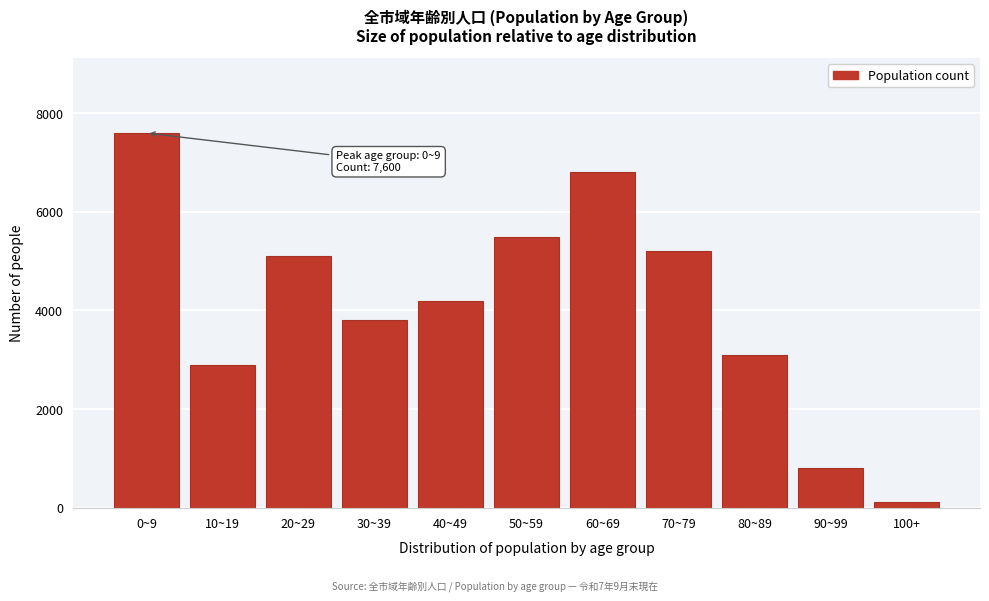

Reading right to left, extract all data points from this chart.

100+=120	90~99=800	80~89=3100	70~79=5200	60~69=6800	50~59=5500	40~49=4200	30~39=3800	20~29=5100	10~19=2900	0~9=7600